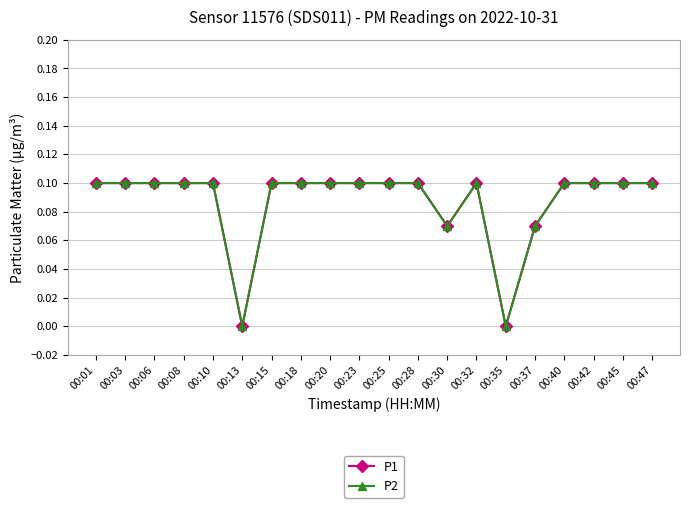

What is the difference between the maximum and second lowest values in the P2 series?

0.1